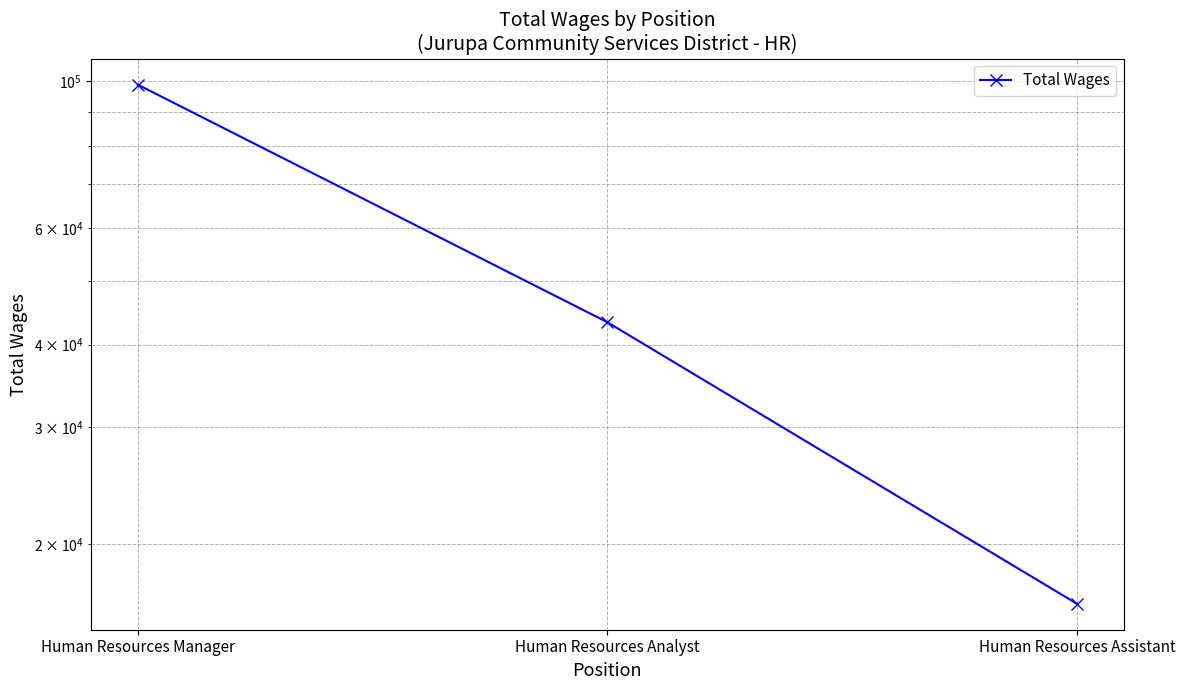

Rank the categories by value from highest to lowest.

Human Resources Manager, Human Resources Analyst, Human Resources Assistant